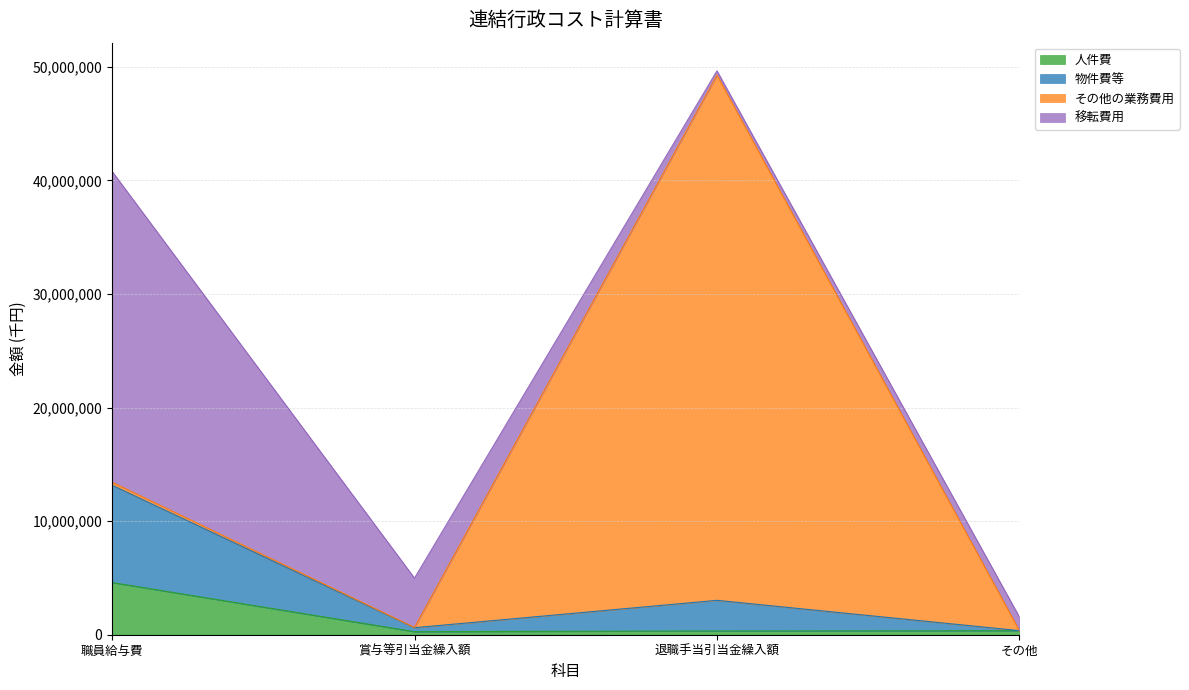

True or false: 物件費等 has more than 0 points higher than both neighbors.

True